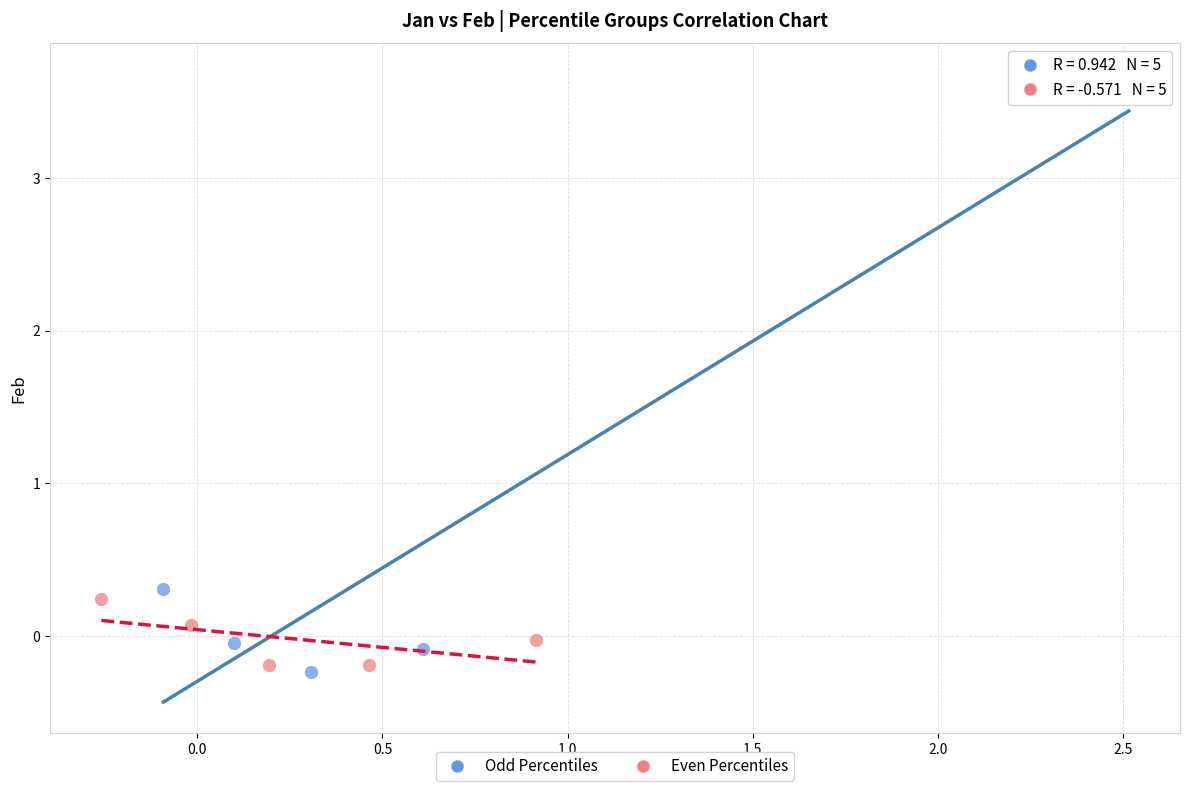

Which series reaches the maximum Y coordinate?

Odd Percentiles